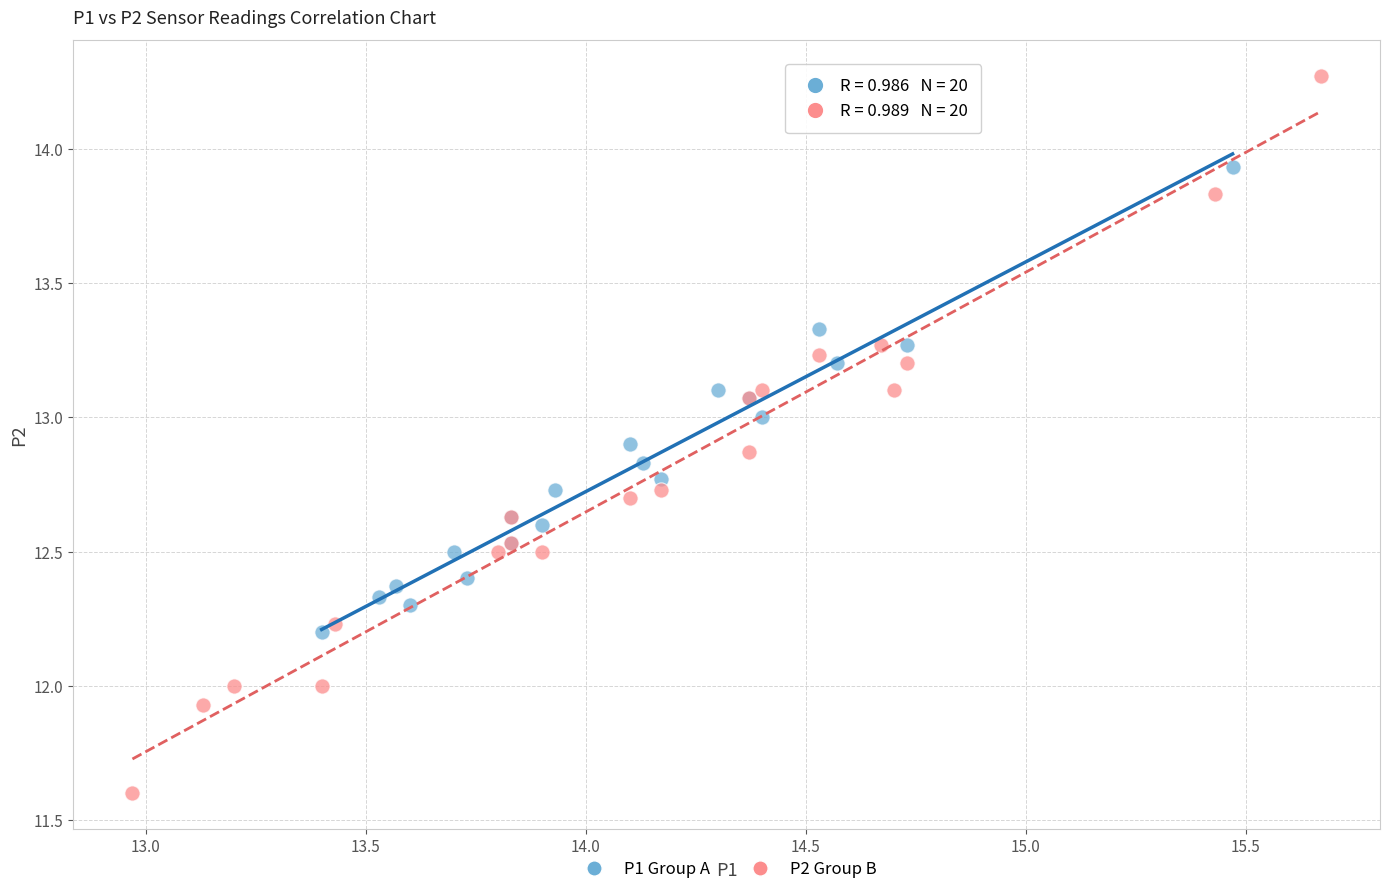

Which series contains the highest Y value?

P2 Group B